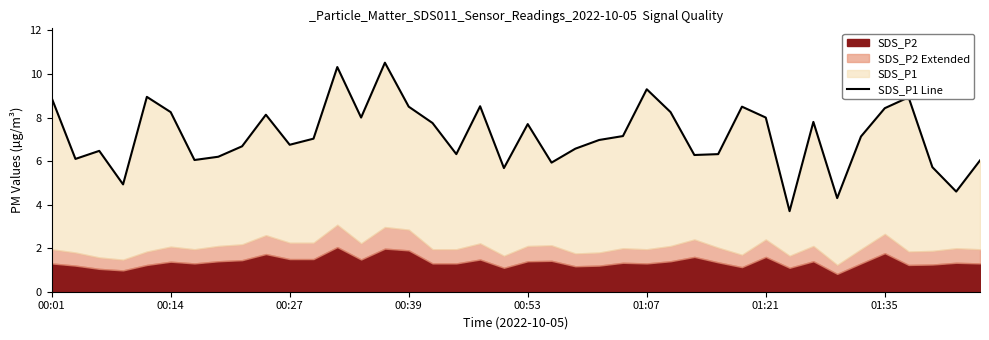

At which category does the chart reach its peak across all series?

14